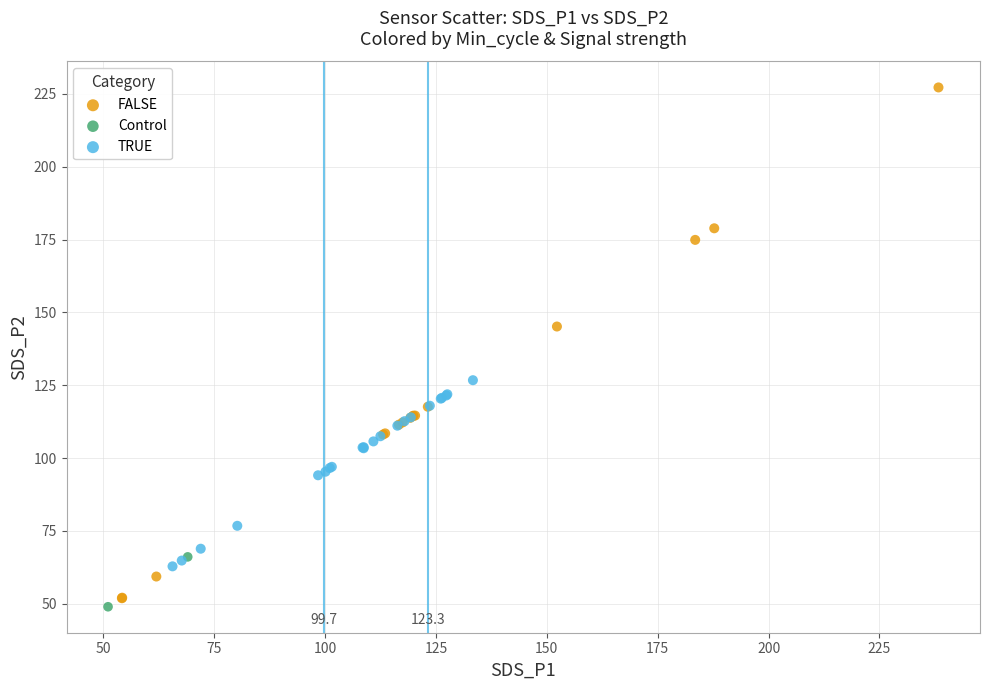

Which series reaches the maximum Y coordinate?

FALSE